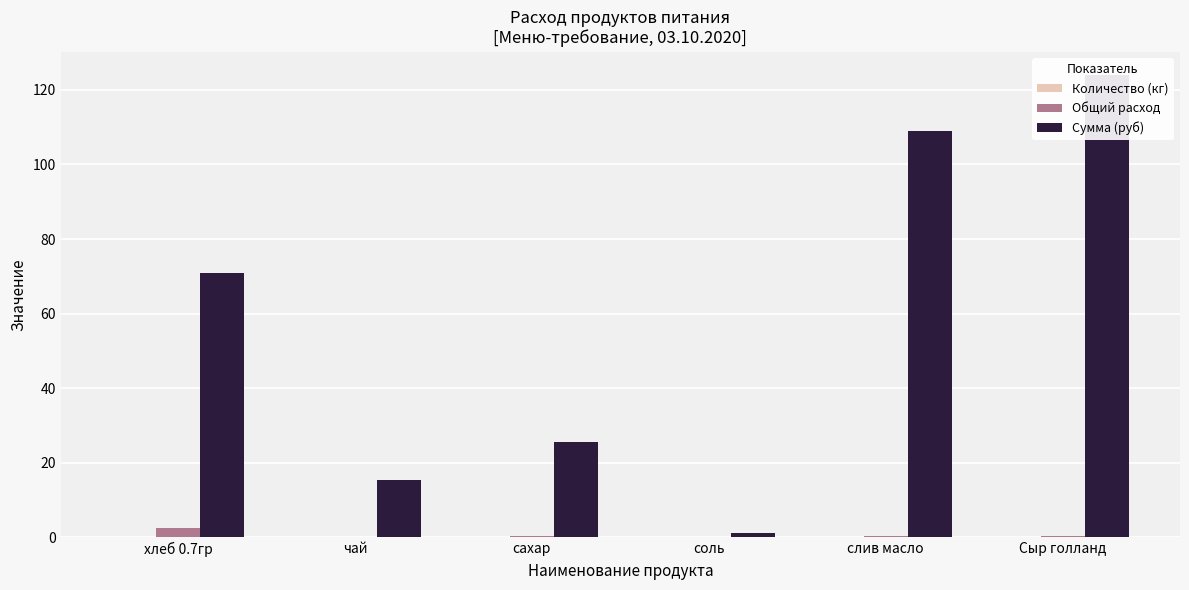

At how many categories does at least one series exceed 114?

1